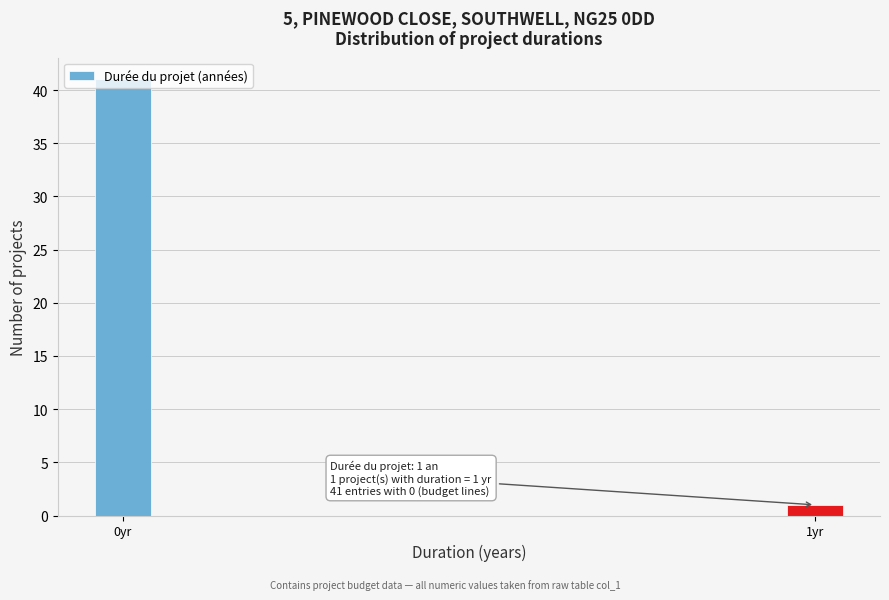

Between 1yr and 0yr, which is larger?

0yr